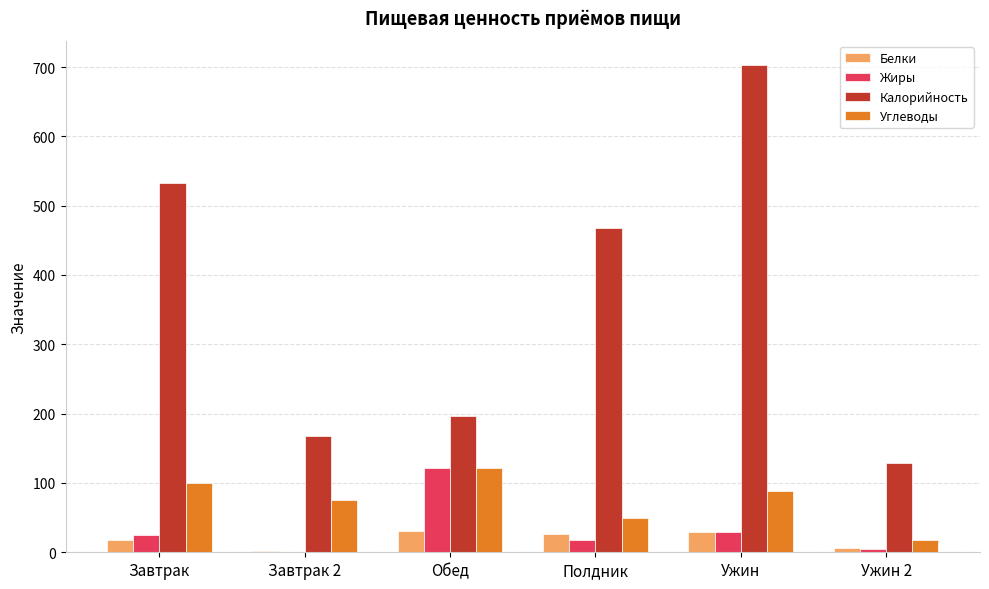

At which label does Углеводы reach its peak?

Обед